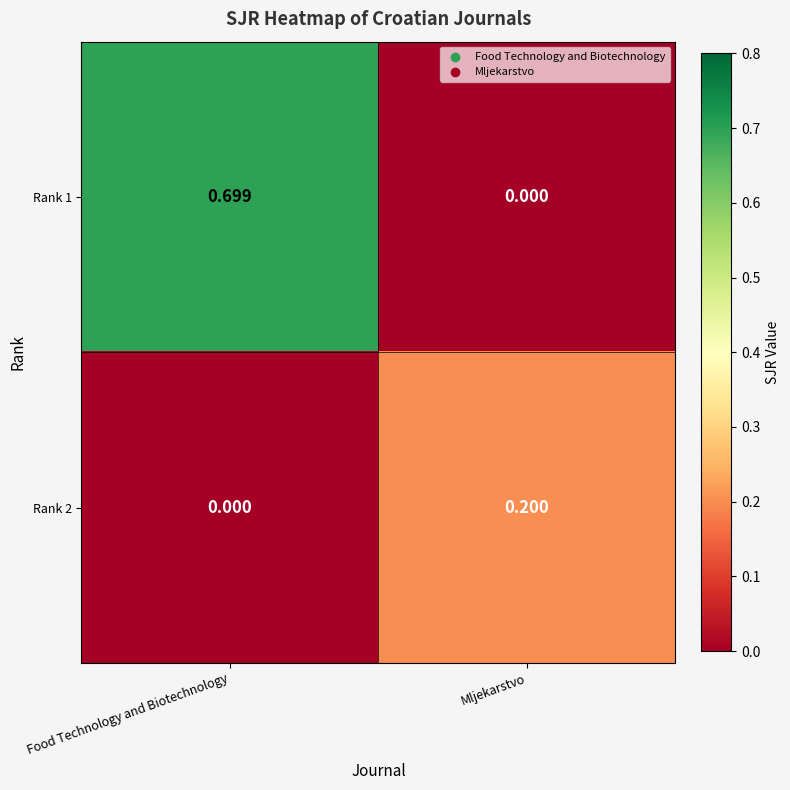

What is the total value across all series at Mljekarstvo?

0.2